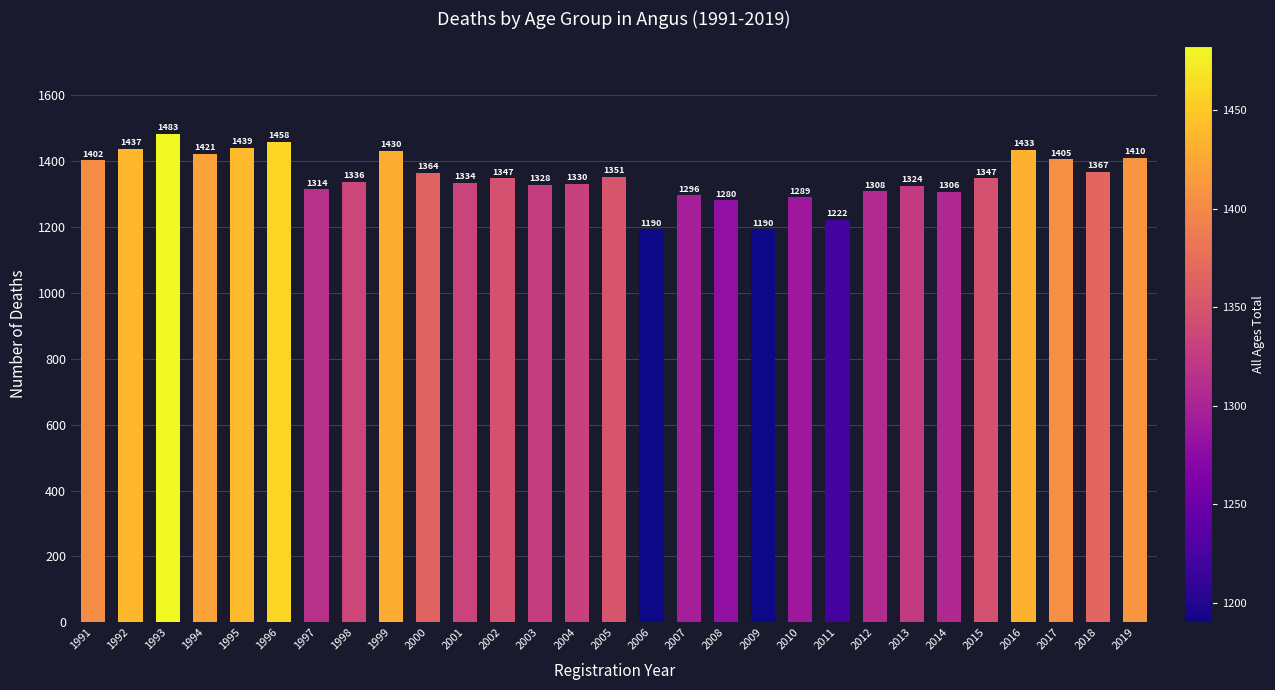

At which label does the data first exceed 1347?

1991